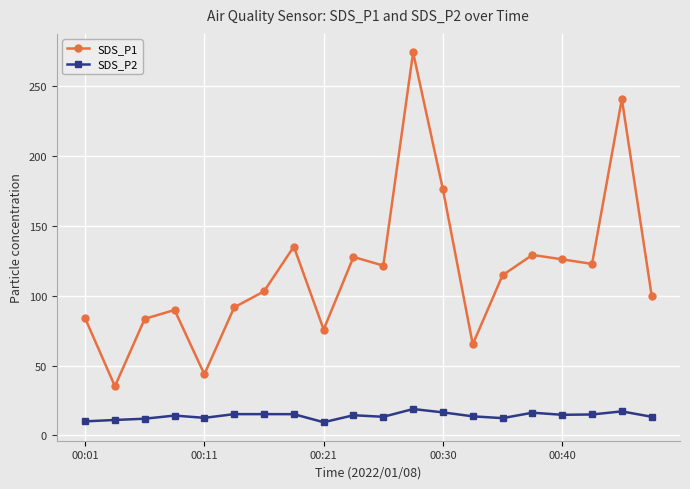

What is the value of the SDS_P1 point at the 9th from the left?

75.8